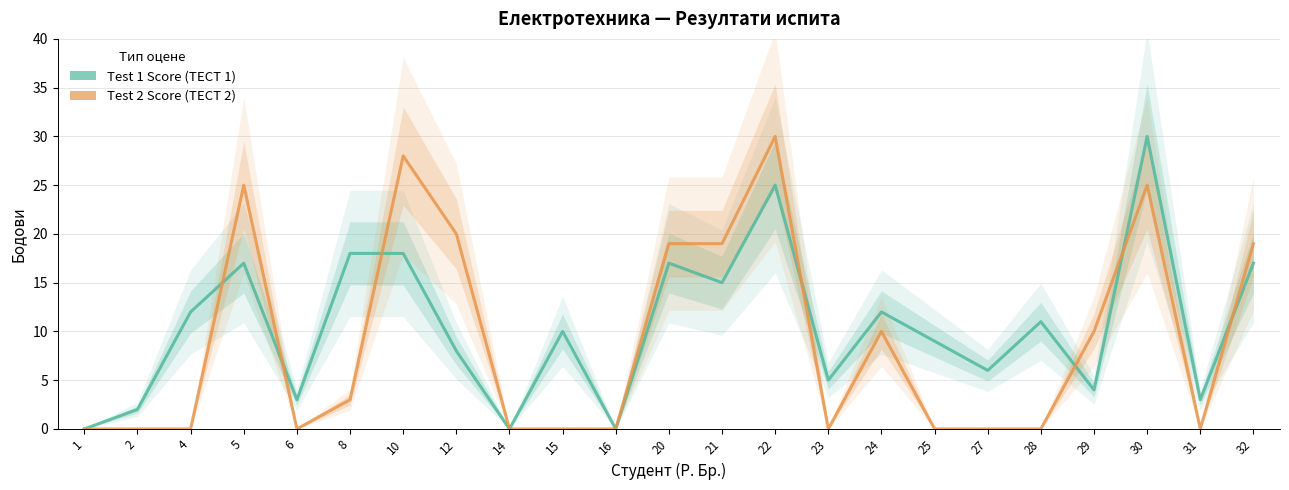

Is the value of Test 1 Score at 25 greater than the value of Test 2 Score at 27?

Yes